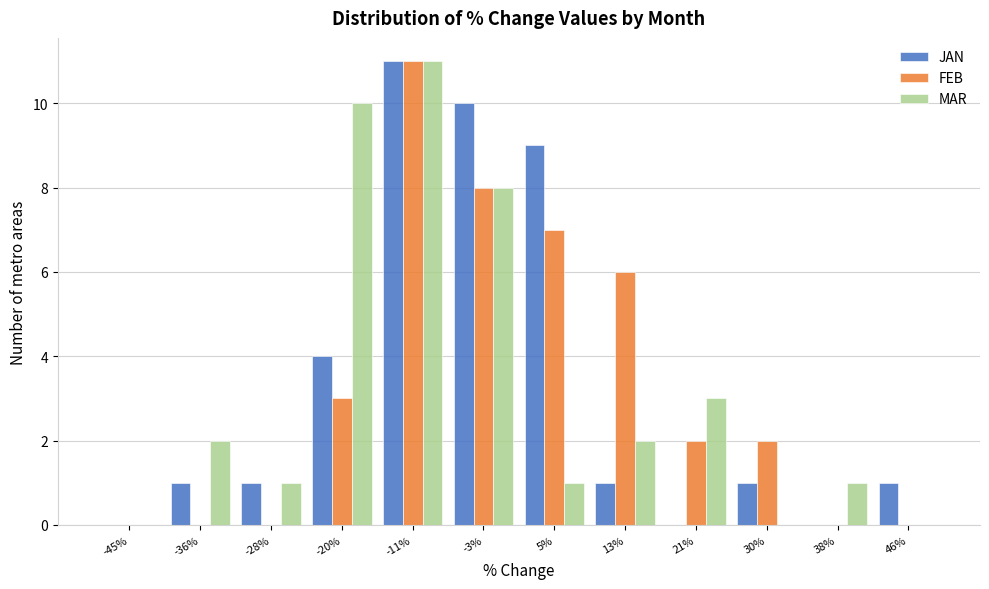

What is the total value across all series at -20%?

17